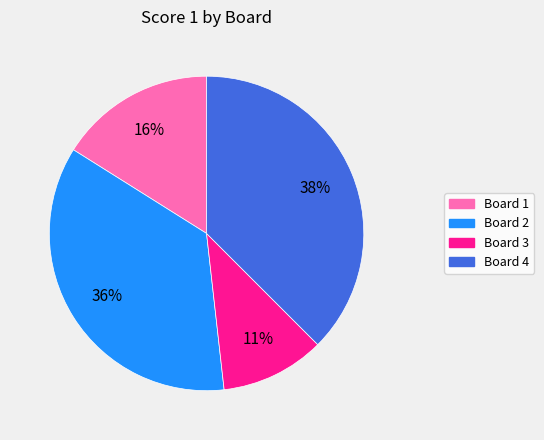

Is there a majority slice in this chart?

No